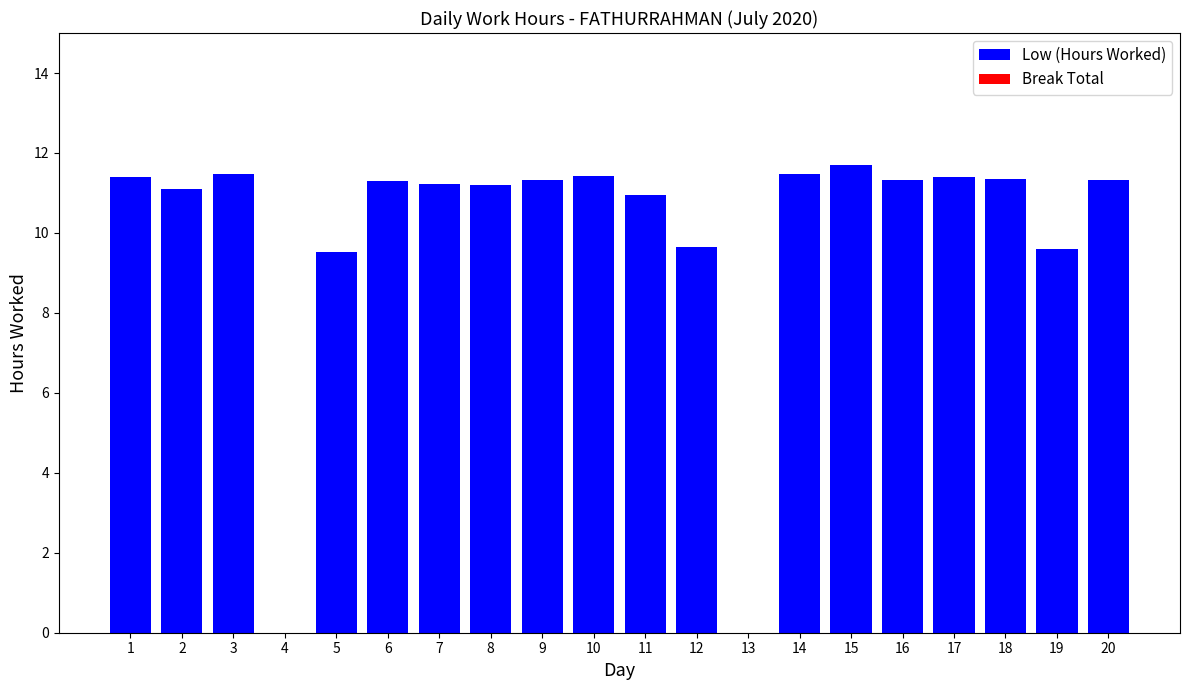

Between 8 and 13, which is larger?

8